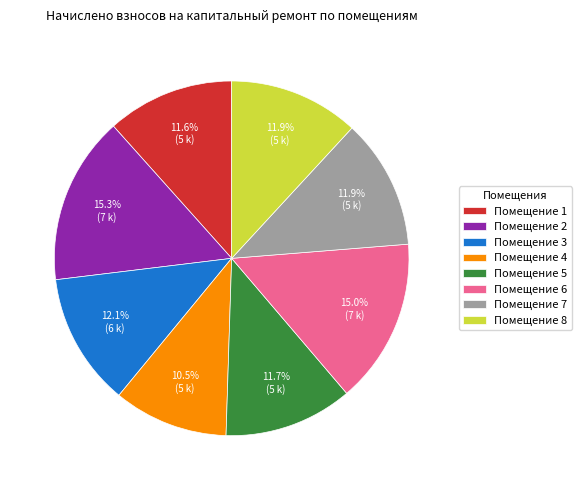

Combined, do Помещение 7 and Помещение 5 account for over 50%?

No